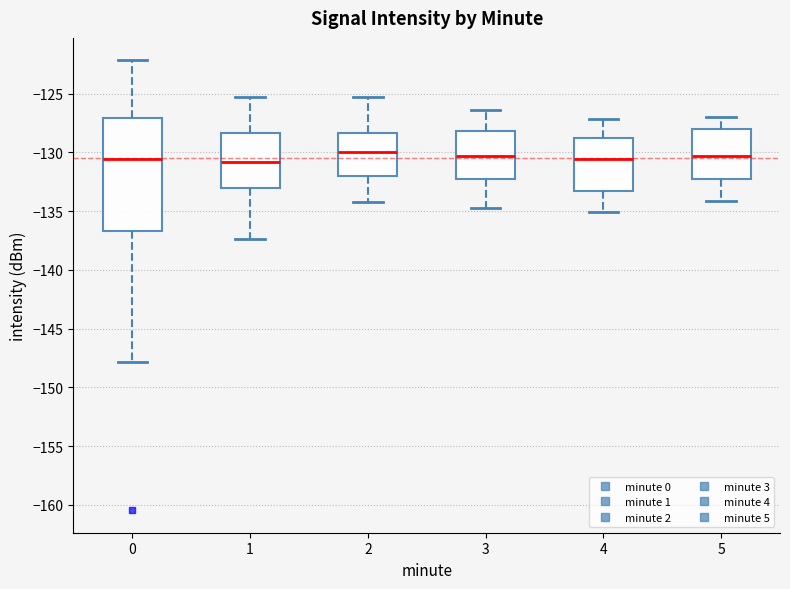

Reading left to right, read every box against the y-axis: the position of its median line, the range the box covers, and the ends of its whiskers. The values are not printed on the chart, so give them approximately, as read against the axis.

0: median -130.5, box -136.5 to -127.0, whiskers -148.0 to -122.0
1: median -131.0, box -133.0 to -128.5, whiskers -137.5 to -125.5
2: median -130.0, box -132.0 to -128.5, whiskers -134.0 to -125.5
3: median -130.5, box -132.5 to -128.0, whiskers -134.5 to -126.5
4: median -130.5, box -133.0 to -129.0, whiskers -135.0 to -127.0
5: median -130.5, box -132.5 to -128.0, whiskers -134.0 to -127.0